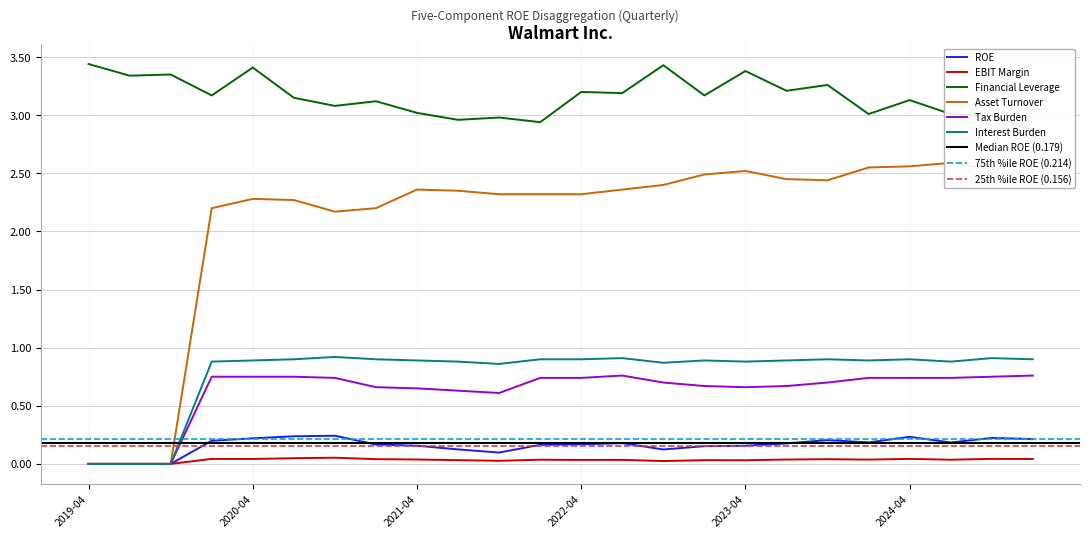

The Interest Burden series shows 0.9 at 2021-04. True or false?

True